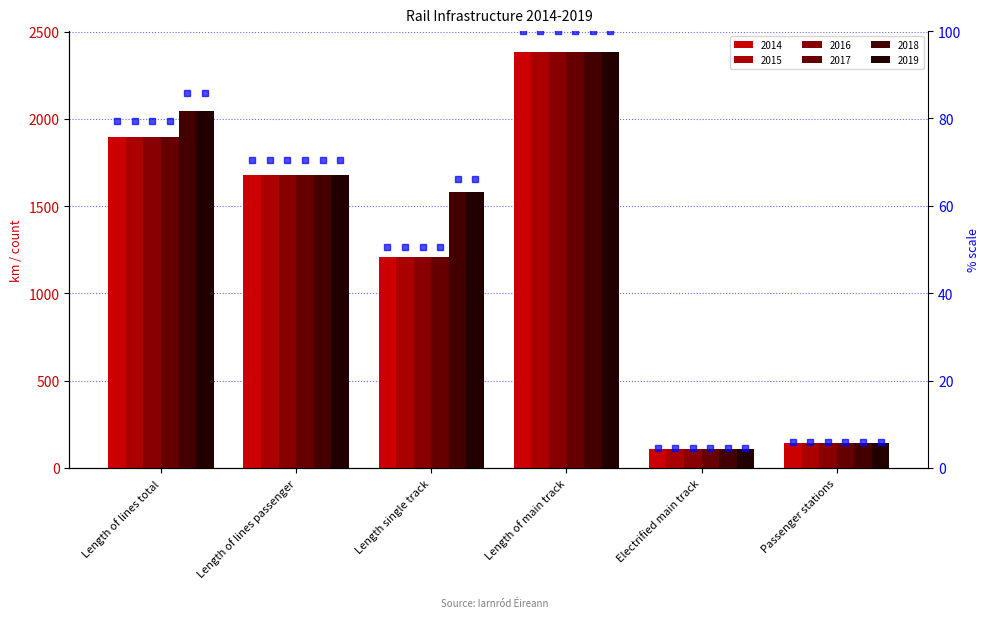

What is the sum of the 2015 values at Length of lines passenger and Passenger stations?

1823.0